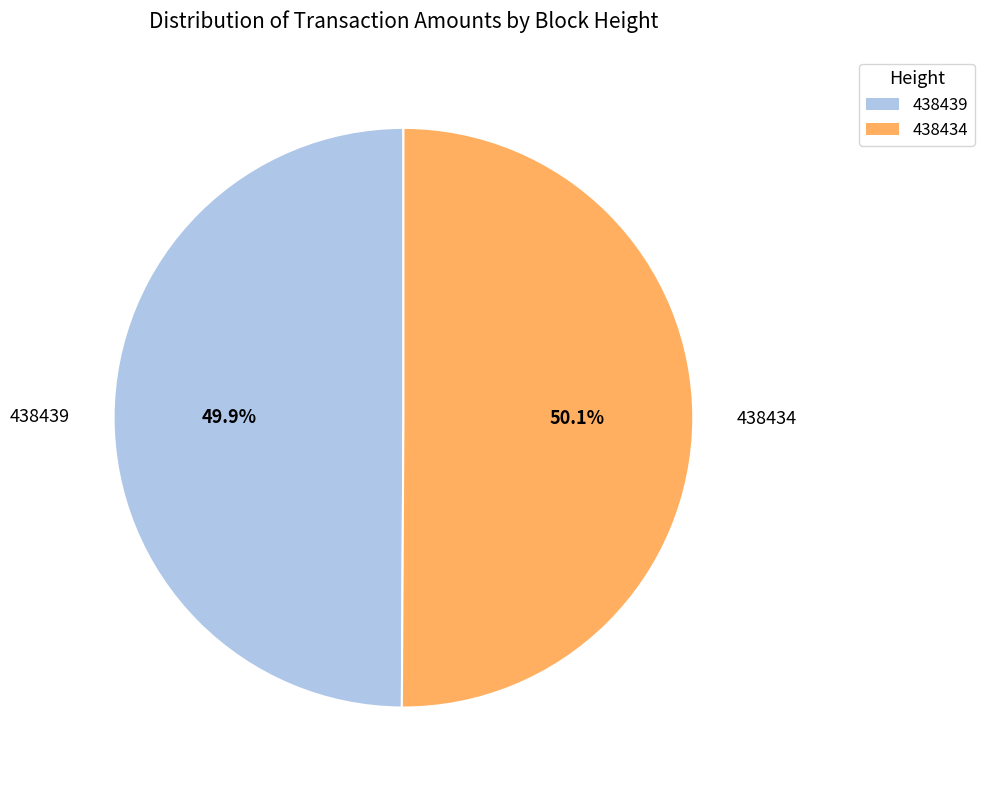

The 438439 slice represents 50% of the pie. True or false?

True